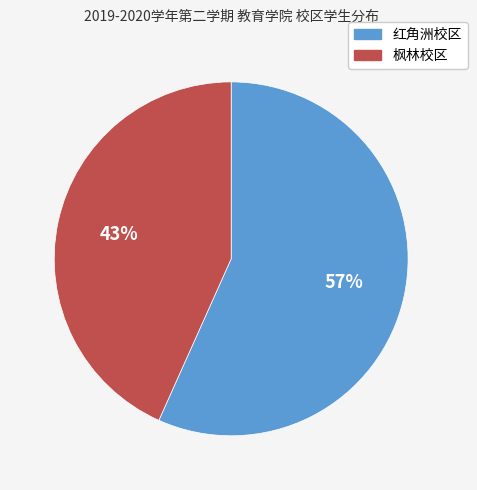

Does any single category account for the majority?

Yes